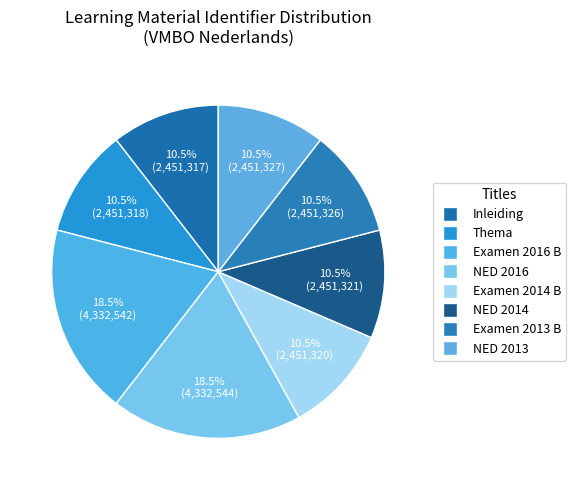

How many slices are in this pie chart?

8